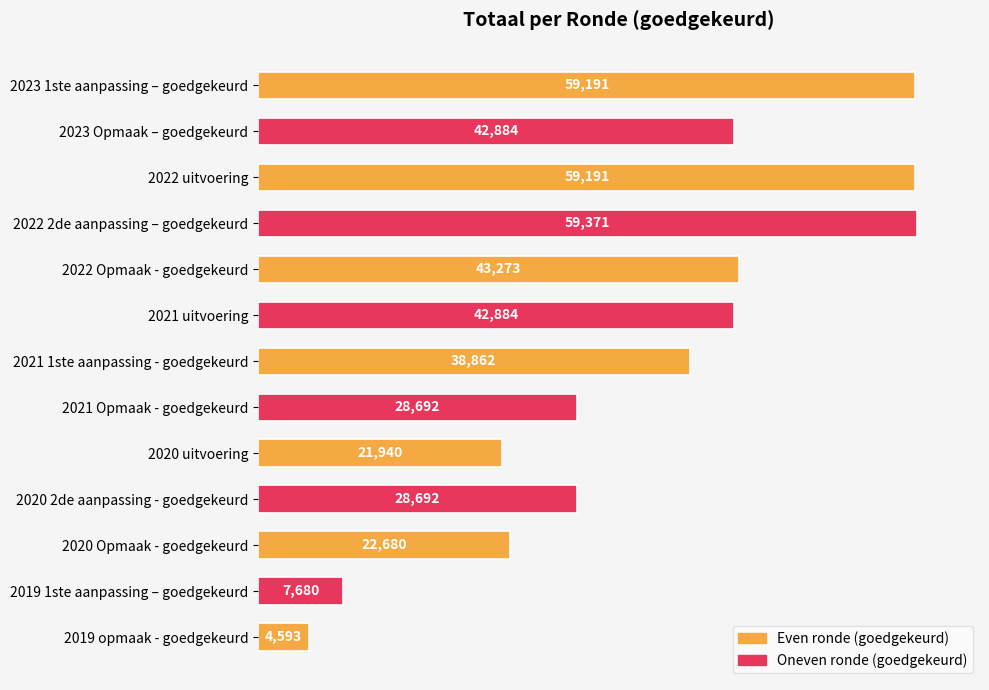

Which label corresponds to the largest value in the chart?

2022 2de aanpassing – goedgekeurd